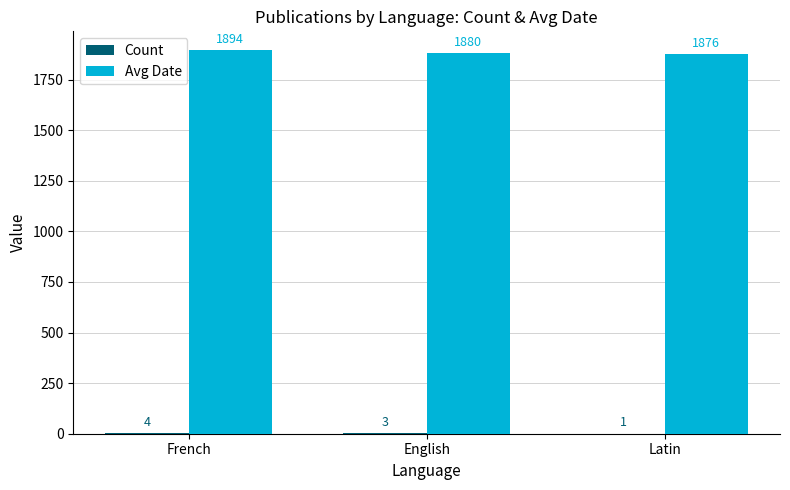

Between English and Latin, which series saw the biggest shift?

Avg Date